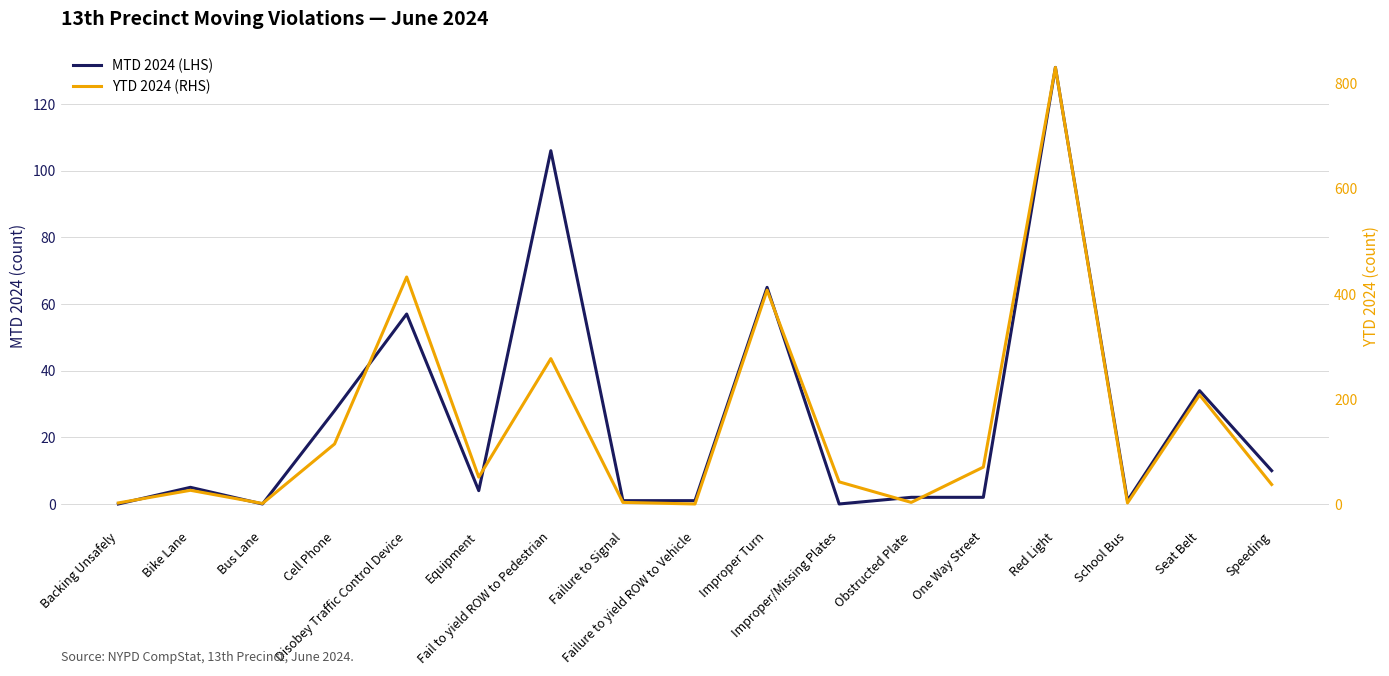

In YTD 2024 (RHS), how many points are lower than both neighbors (excluding endpoints)?

5